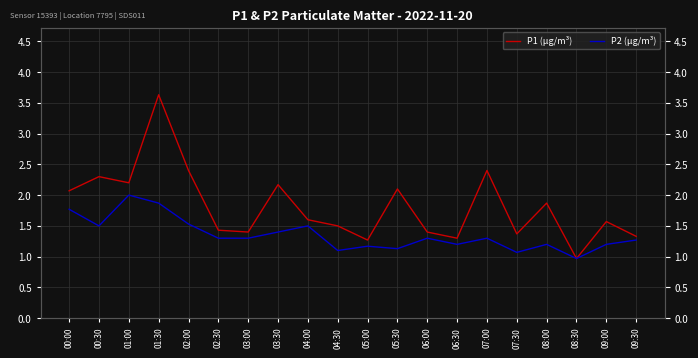

True or false: P2 (µg/m³) and P1 (µg/m³) intersect in this chart.

False